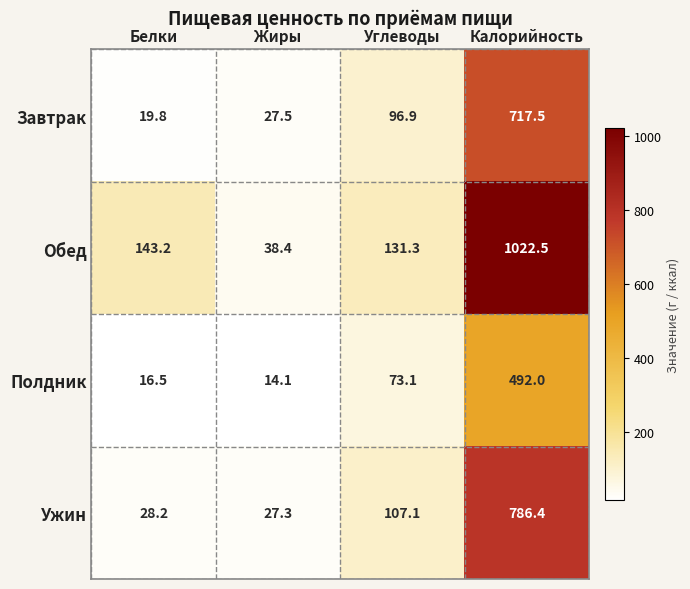

What value does the Завтрак series have at Жиры?

27.5